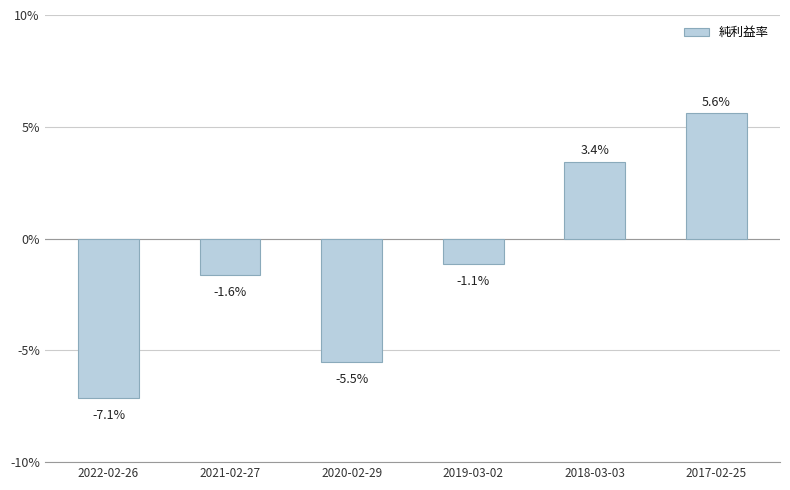

Does the chart contain any negative values?

Yes